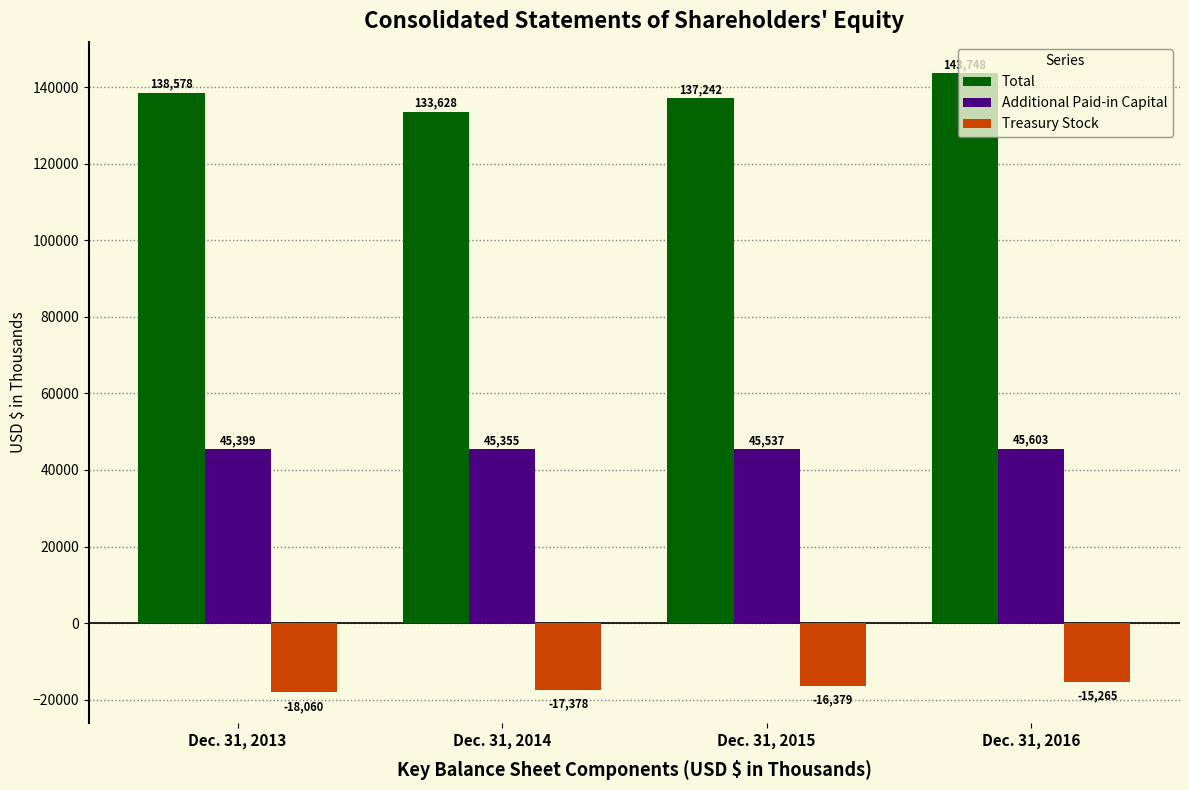

Which series changed the most between Dec. 31, 2015 and Dec. 31, 2016?

Total